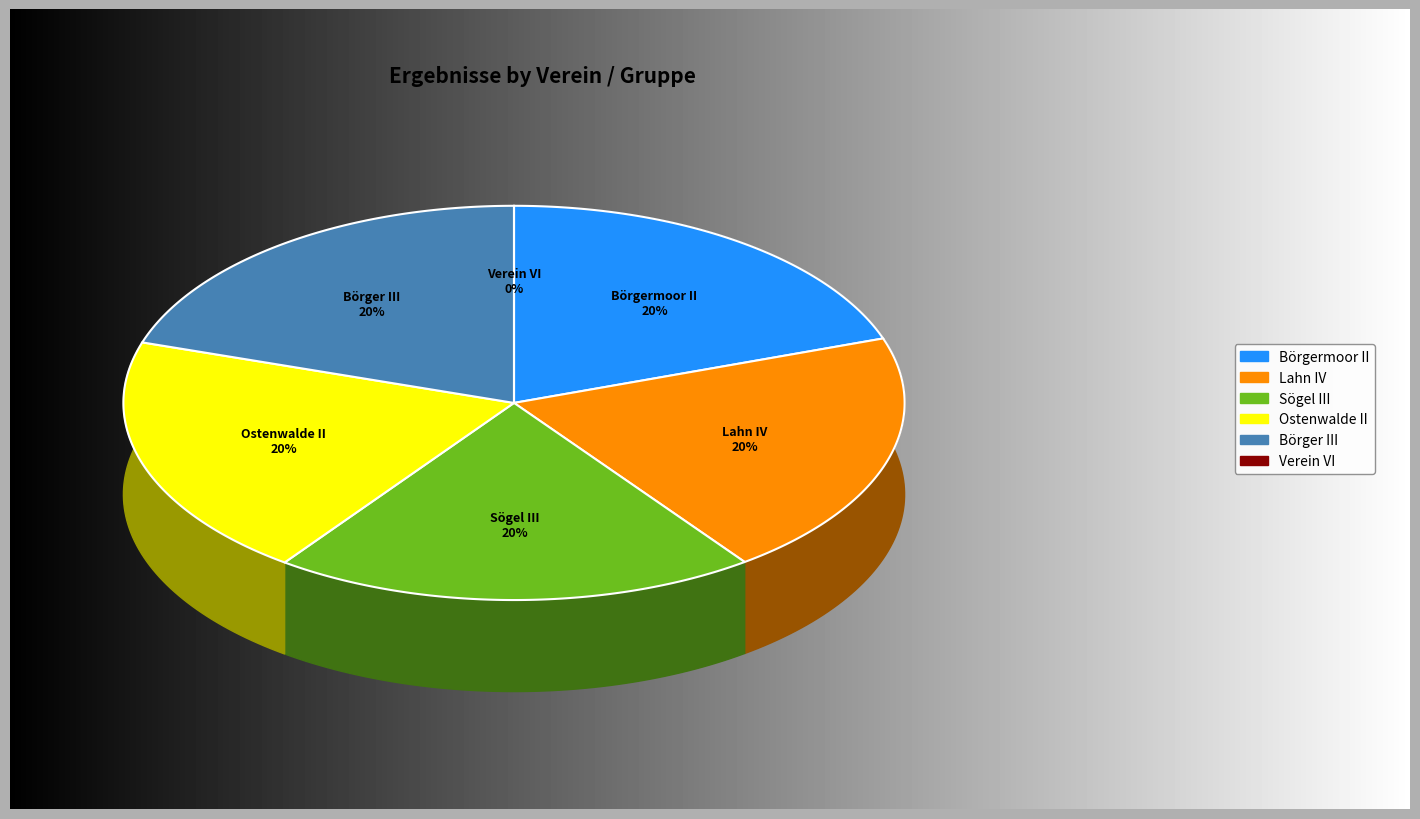

Count the number of slices in the pie.

6